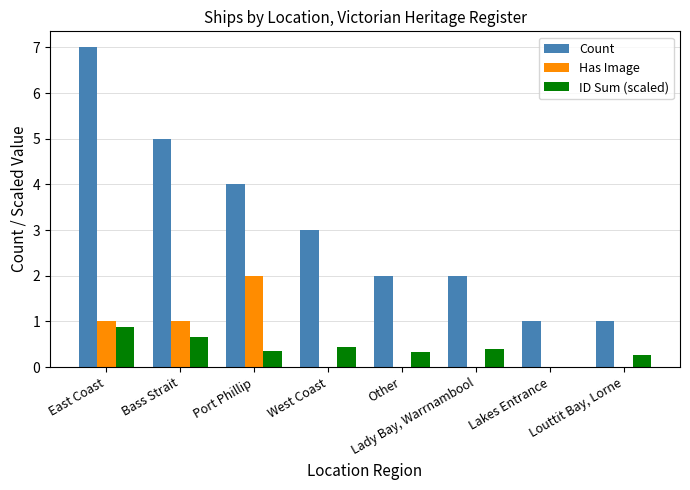

Is the value of Count at East Coast greater than the value of Has Image at Other?

Yes